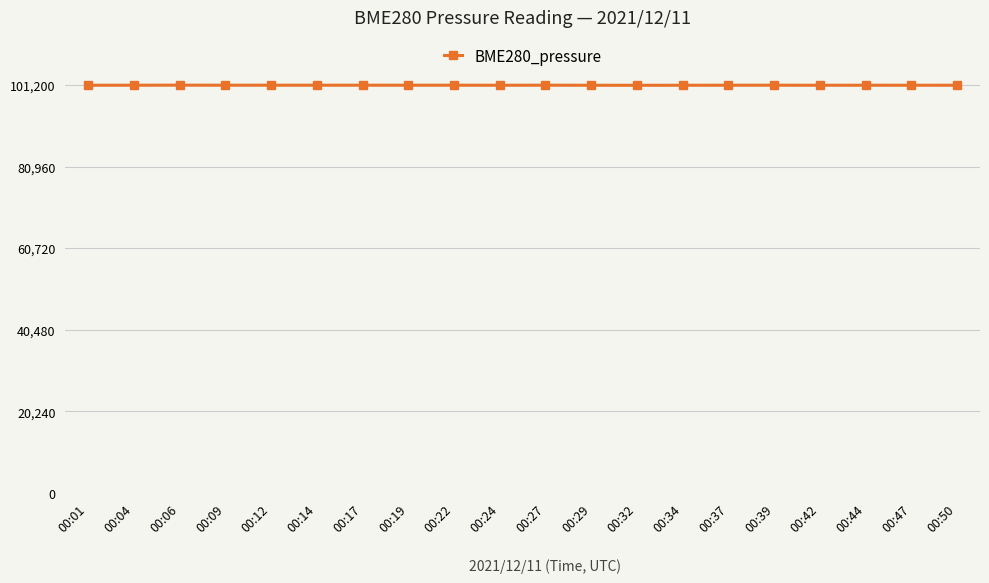

Is it true that the value at 00:19 is 101157.8?

True